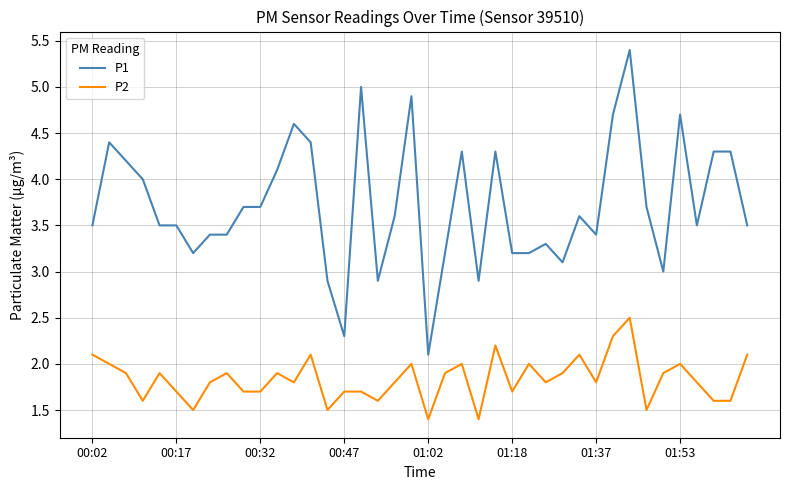

True or false: P1 and P2 cross at least once.

False